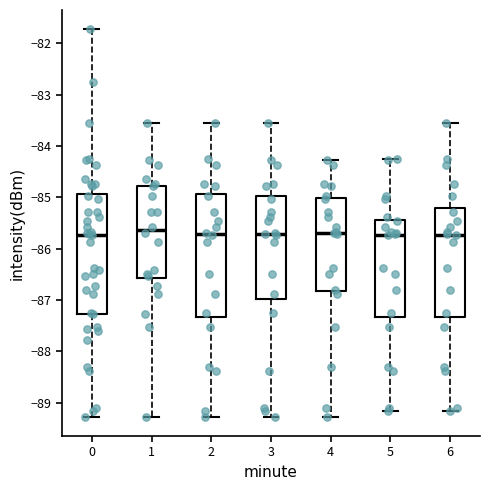

Where does the lower whisker of the box at x = 4 end on the y-axis? The values are not printed on the chart, so give them approximately, as read against the axis.

-89.3